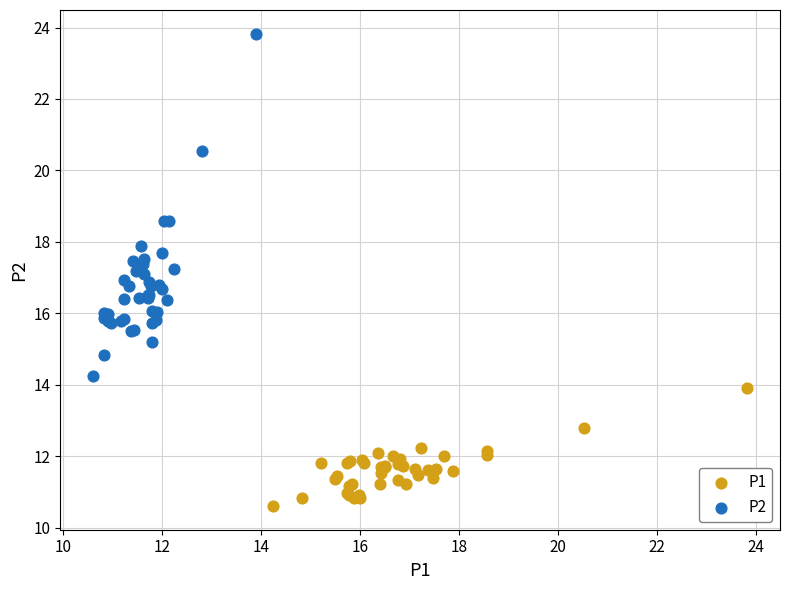

Which series contains the lowest Y value?

P1